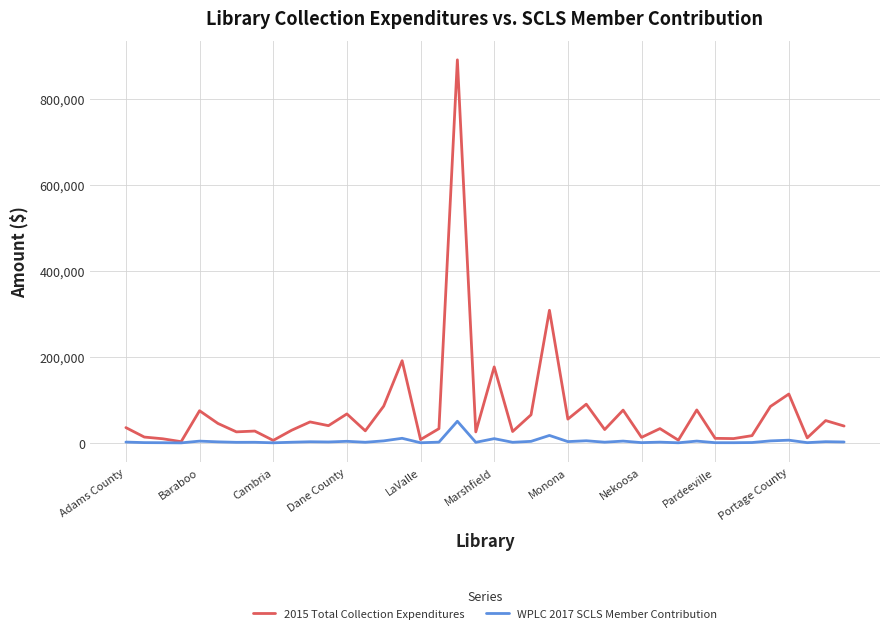

How many lines are shown in the chart?

2